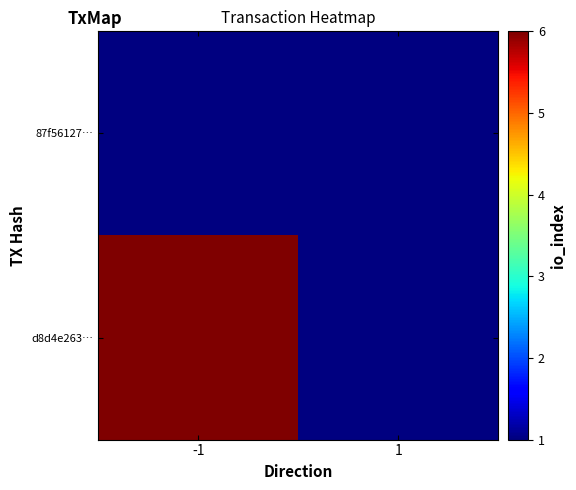

Between 1 and -1, which is larger?

-1